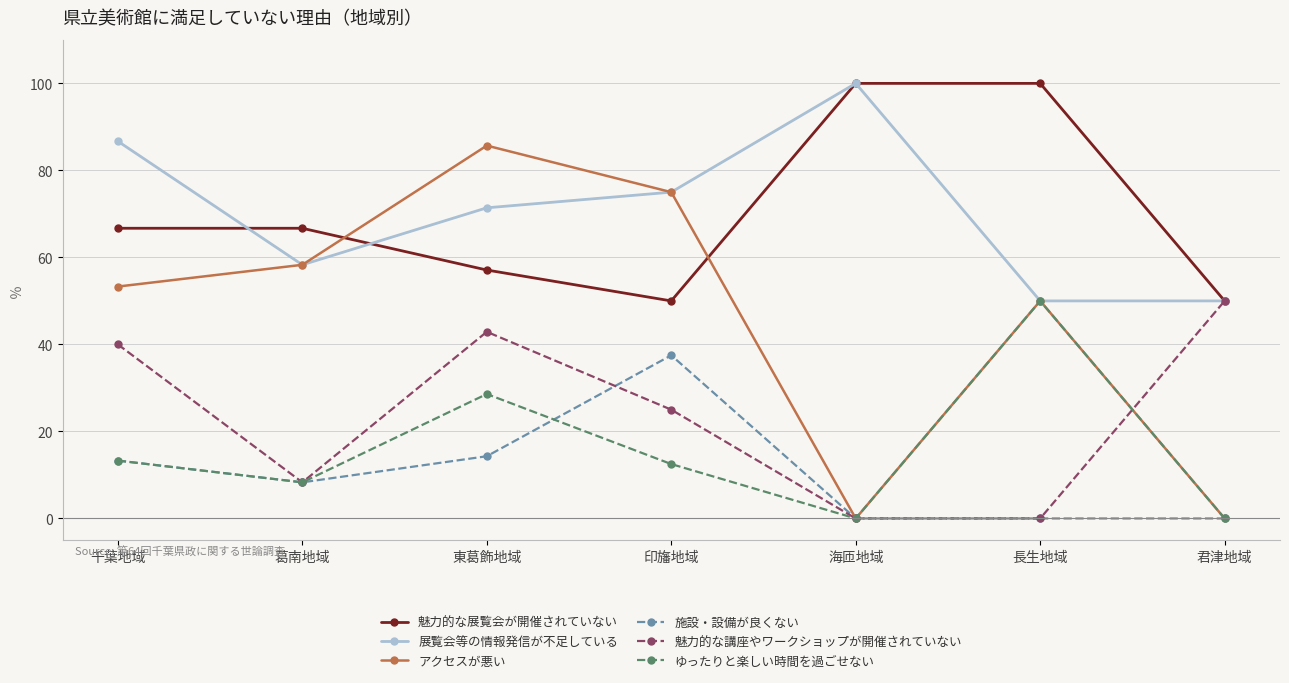

Reading left to right, extract all data points from this chart.

魅力的な展覧会が開催されていない: 66.7	66.7	57.1	50.0	100.0	100.0	50.0
展覧会等の情報発信が不足している: 86.7	58.3	71.4	75.0	100.0	50.0	50.0
アクセスが悪い: 53.3	58.3	85.7	75.0	0.0	50.0	0.0
施設・設備が良くない: 13.3	8.3	14.3	37.5	0.0	0.0	0.0
魅力的な講座やワークショップが開催されていない: 40.0	8.3	42.9	25.0	0.0	0.0	50.0
ゆったりと楽しい時間を過ごせない: 13.3	8.3	28.6	12.5	0.0	50.0	0.0